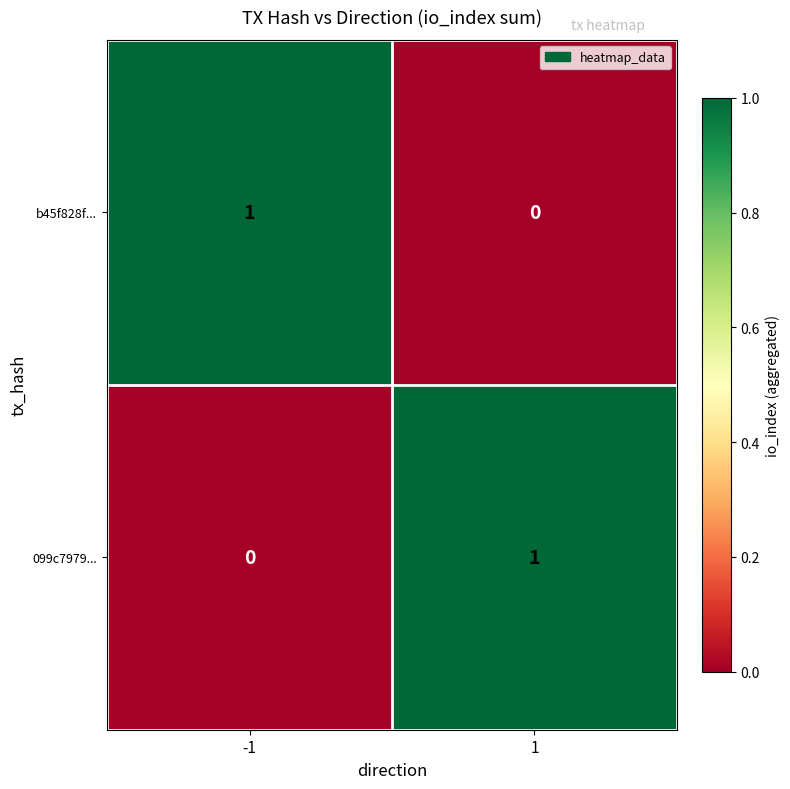

Reading right to left, what are all the values shown in this chart?

b45f828f...: 0	1
099c7979...: 1	0